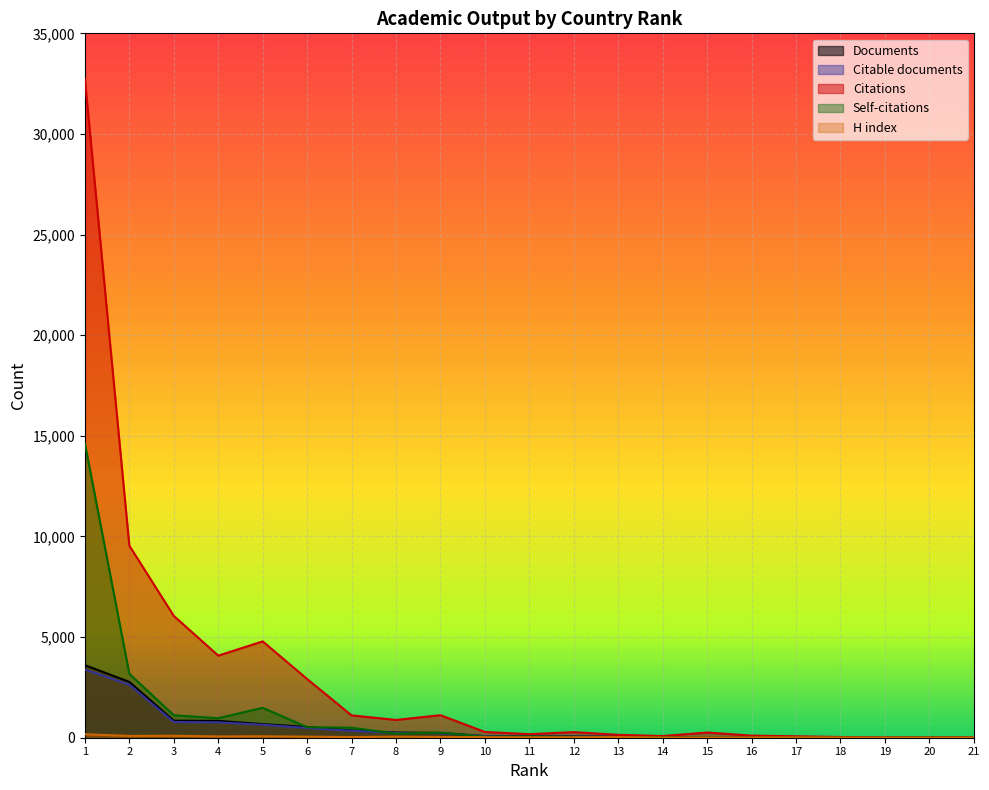

True or false: Citable documents and Documents cross at least once.

False